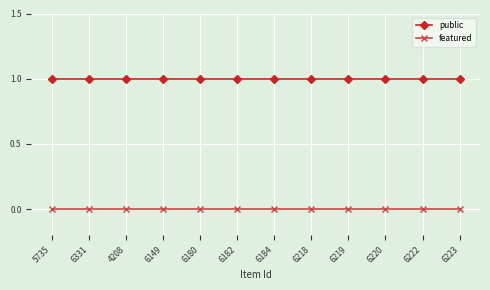

List the series in order of their overall mean, highest first.

public, featured